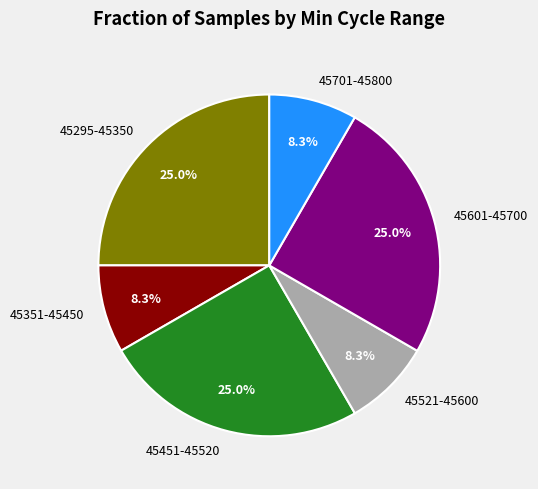

Approximately how many times larger is the value at 45295-45350 compared to 45601-45700?

1.0